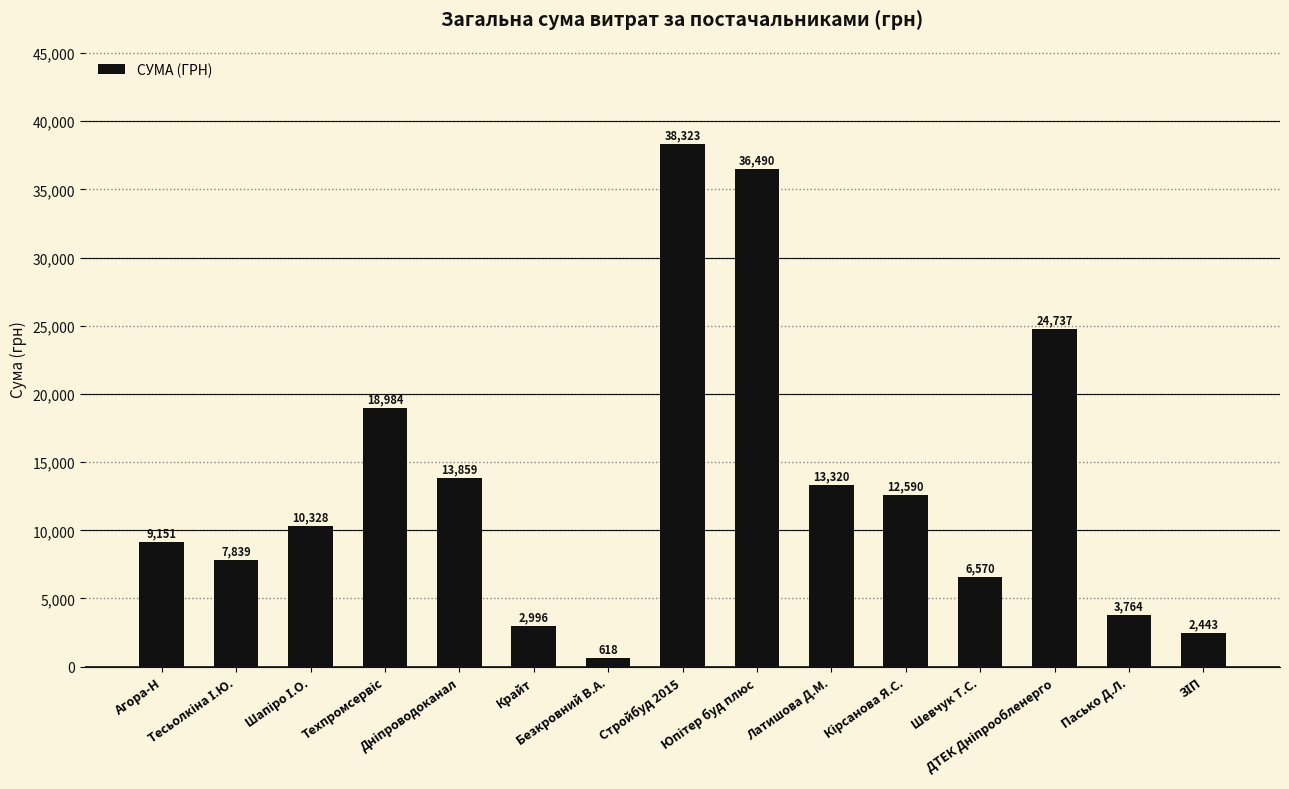

What is the difference between the maximum and minimum values?

37705.2